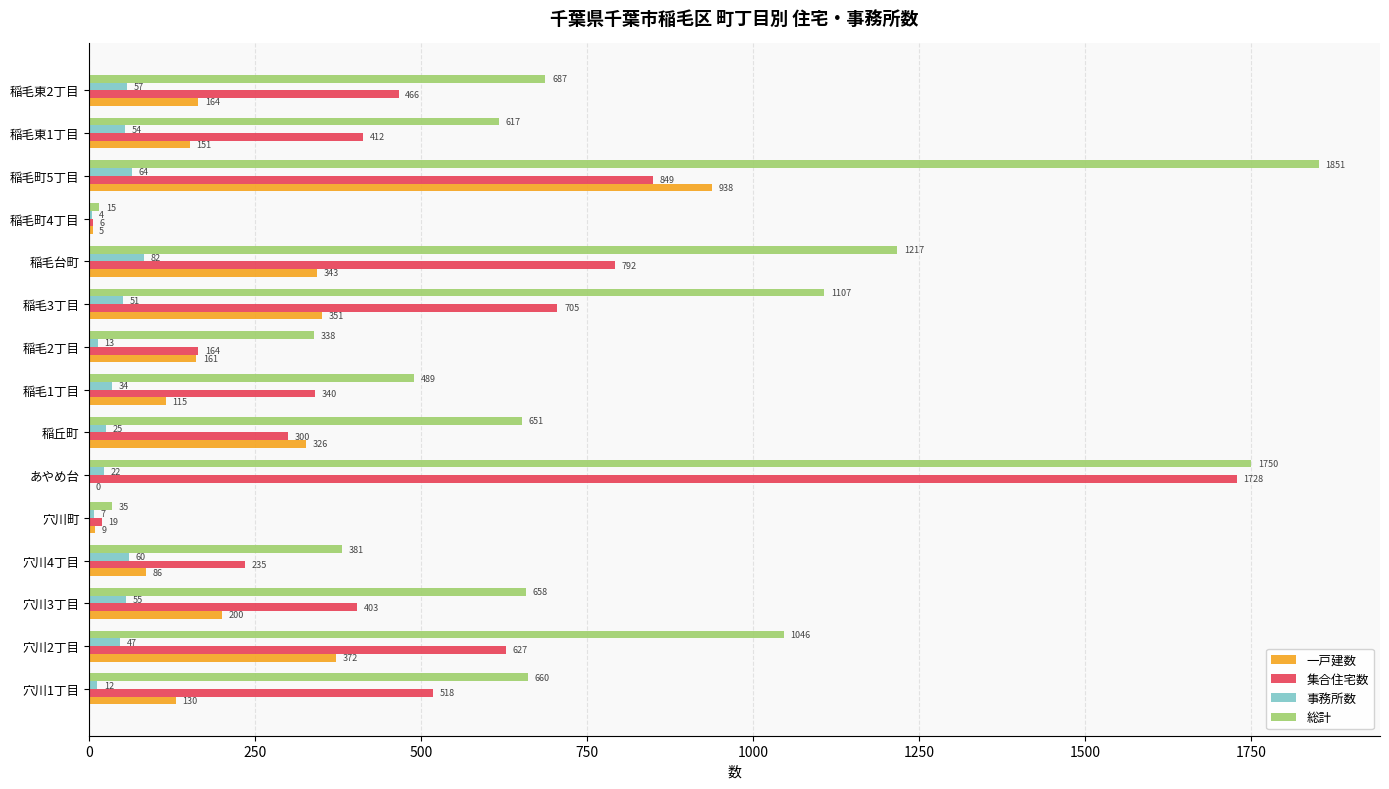

Between 穴川2丁目 and 稲毛町4丁目, which series saw the biggest shift?

総計